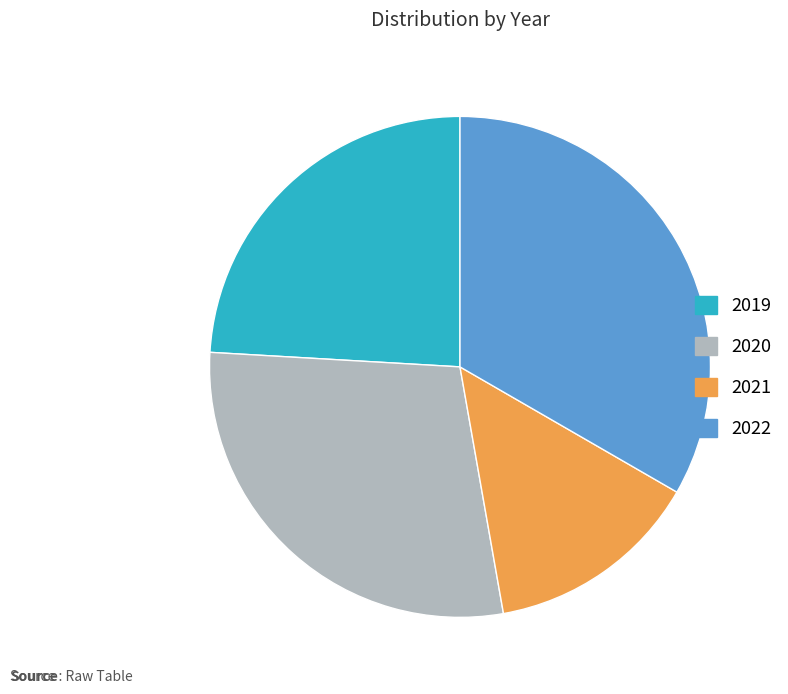

Which category has the biggest portion of the pie?

2022